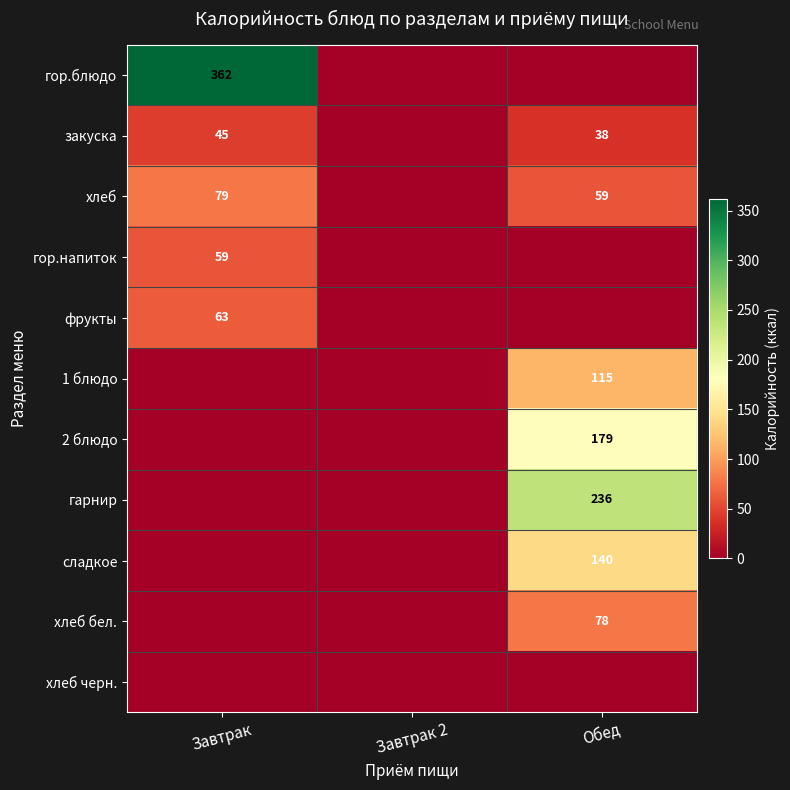

The value of гарнир at Обед is 95. True or false?

False